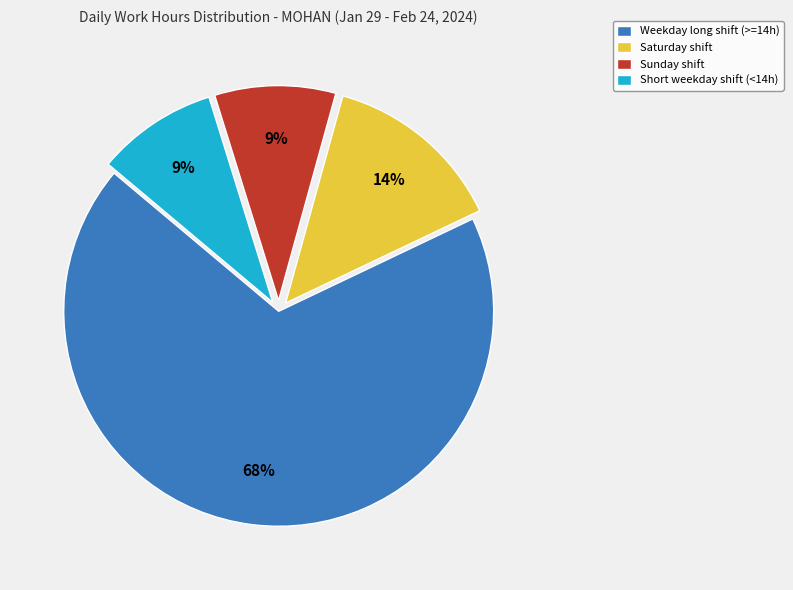

Is there a majority slice in this chart?

Yes